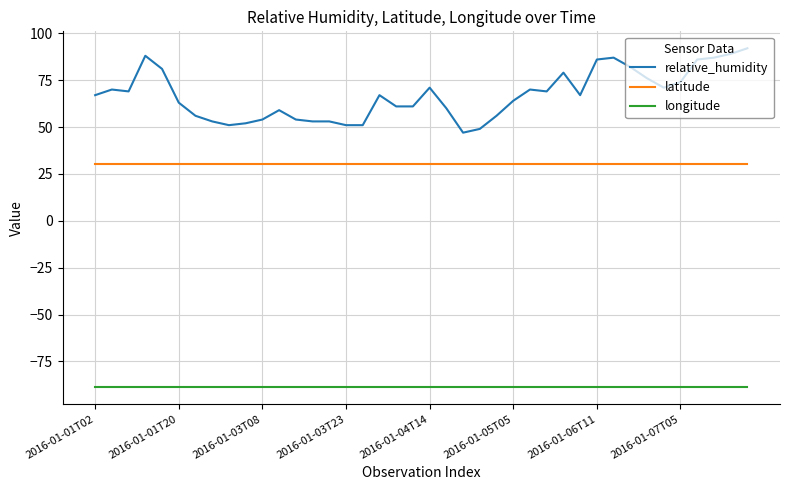

True or false: latitude and relative_humidity intersect in this chart.

False